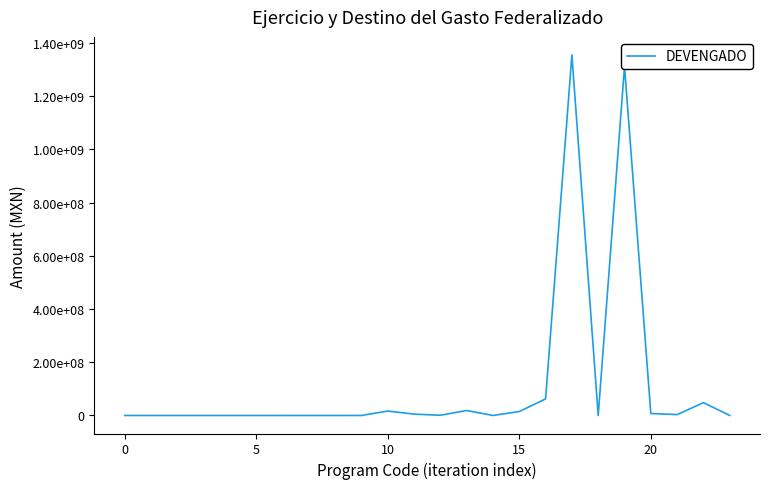

Does the chart have visible grid lines?

No